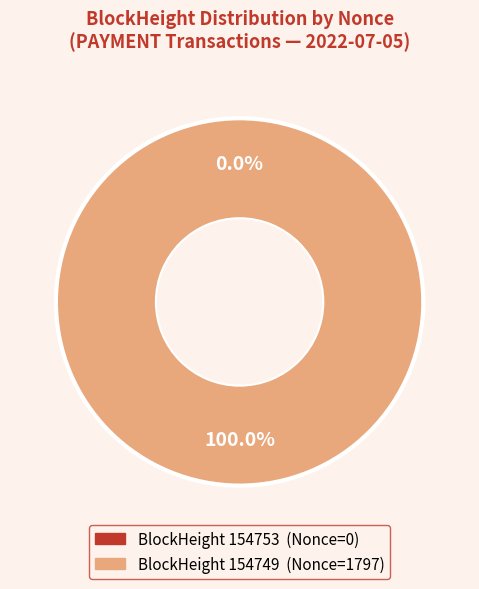

Is it true that 154749 is 86% of the pie?

False